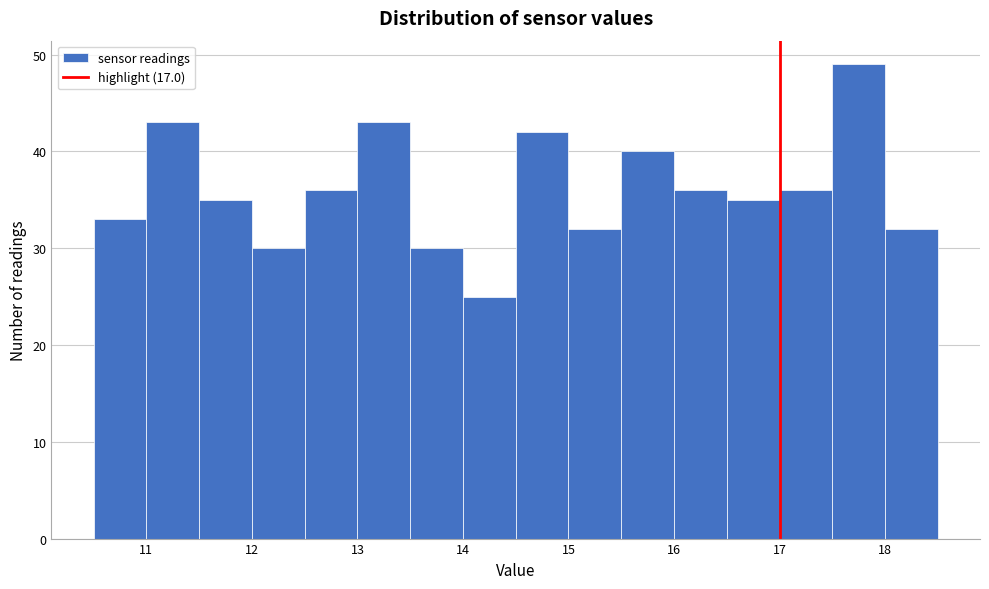

Reading left to right, list every bar in this chart as the range it spans on the x-axis followed by its height. The values are not printed on the chart, so give them approximately, as read against the axis.

10.5 to 11.0: 33
11.0 to 11.5: 43
11.5 to 12.0: 35
12.0 to 12.5: 30
12.5 to 13.0: 36
13.0 to 13.5: 43
13.5 to 14.0: 30
14.0 to 14.5: 25
14.5 to 15.0: 42
15.0 to 15.5: 32
15.5 to 16.0: 40
16.0 to 16.5: 36
16.5 to 17.0: 35
17.0 to 17.5: 36
17.5 to 18.0: 49
18.0 to 18.5: 32